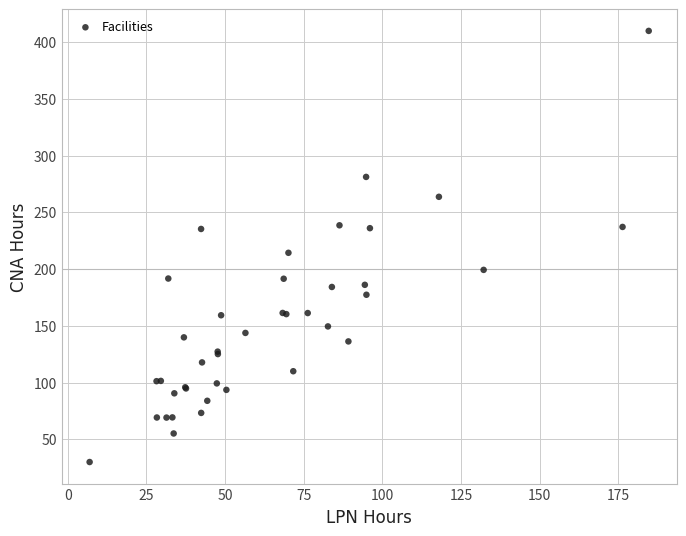

What Y value in the scatter plot is closest to 219?

214.3